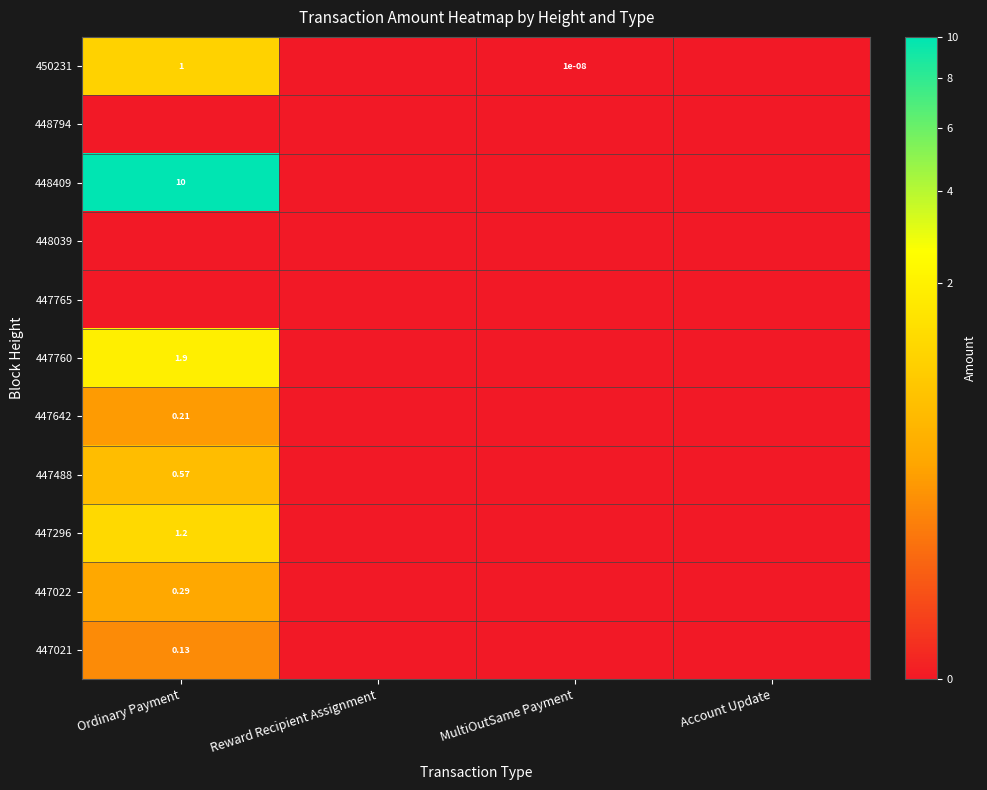

Is the value of 447760 at MultiOutSame Payment greater than the value of 450231 at Account Update?

No